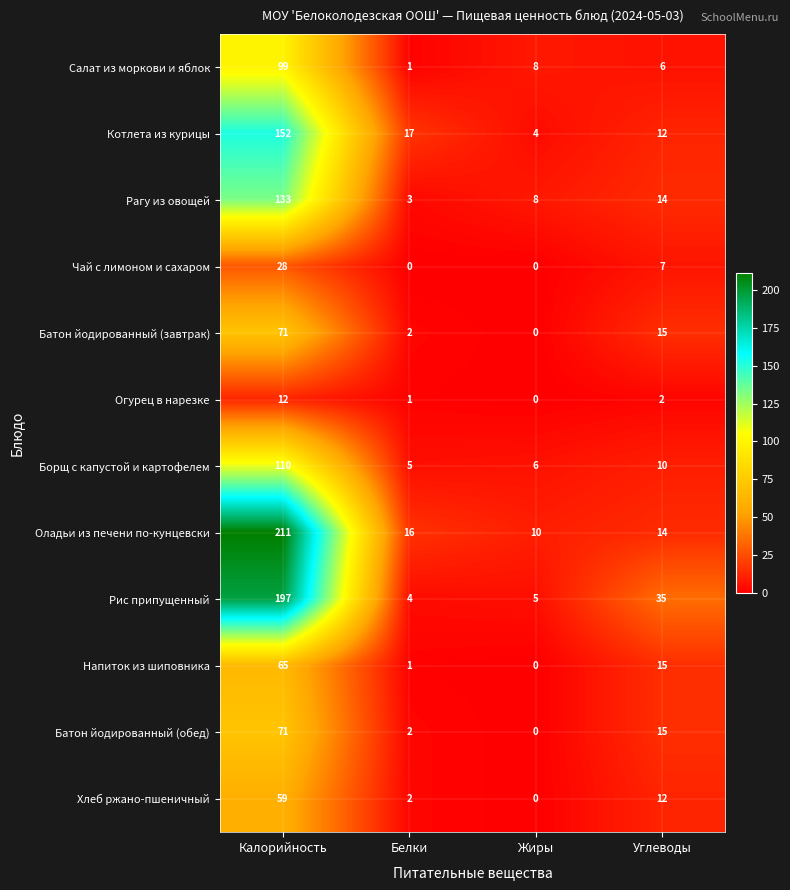

At how many categories does at least one series exceed 87?

1